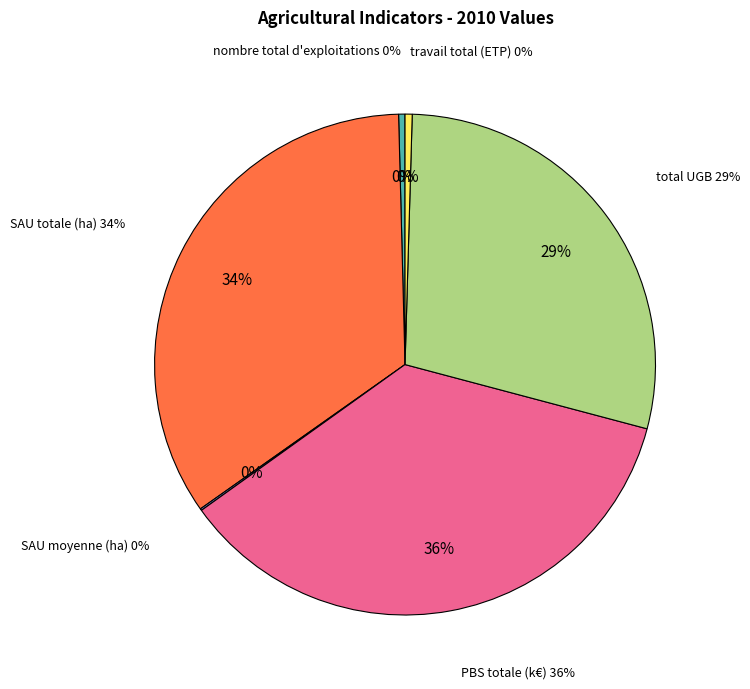

The PBS totale (k€) slice represents 25% of the pie. True or false?

False